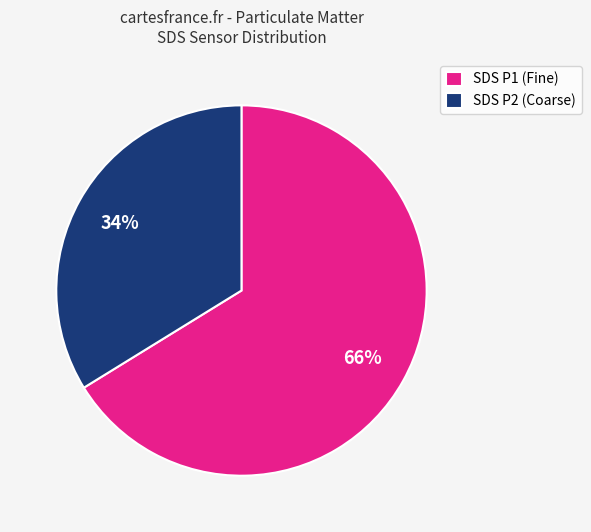

Count the number of slices in the pie.

2